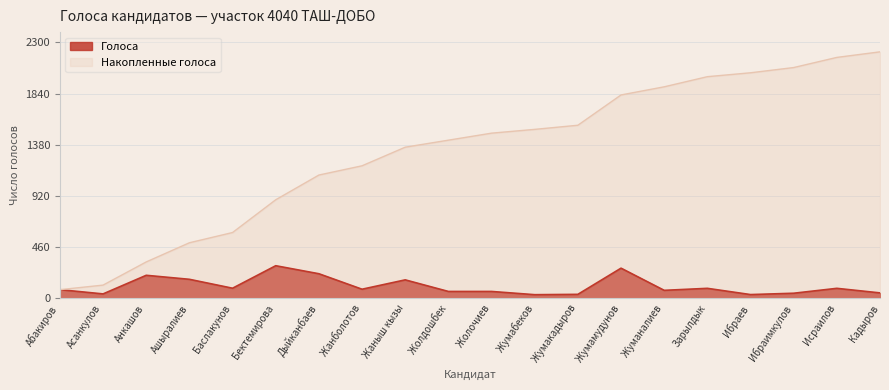

At which category does the chart reach its peak across all series?

Кадыров